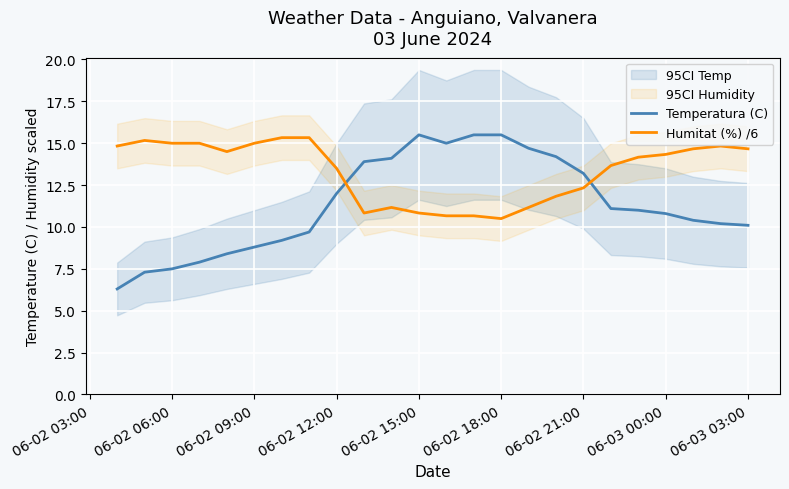

True or false: Temperatura (C) has more than 1 interior local peaks.

False